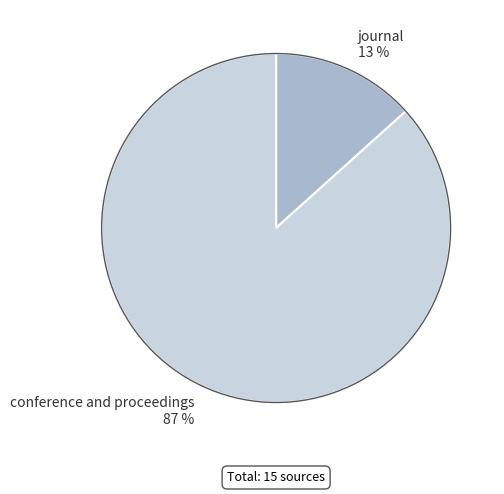

Is it true that journal is 13% of the pie?

True